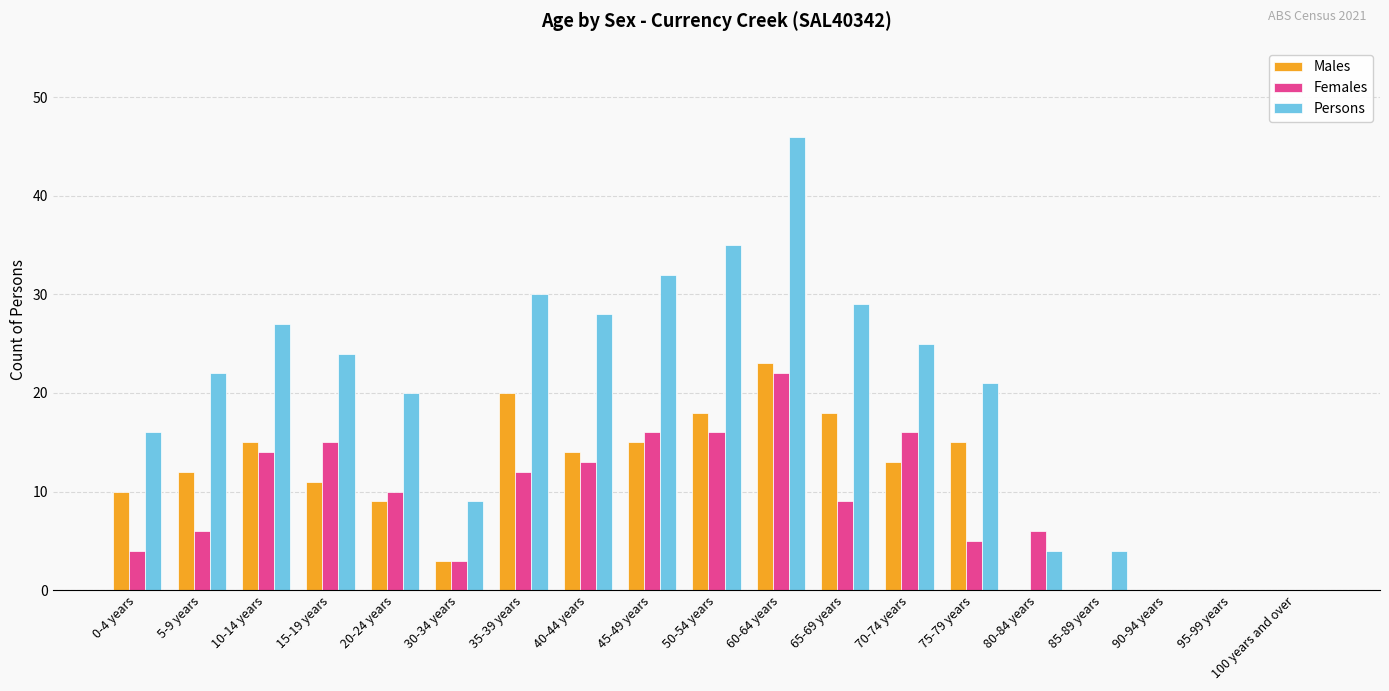

What is the difference between the Males values at 100 years and over and 5-9 years?

12